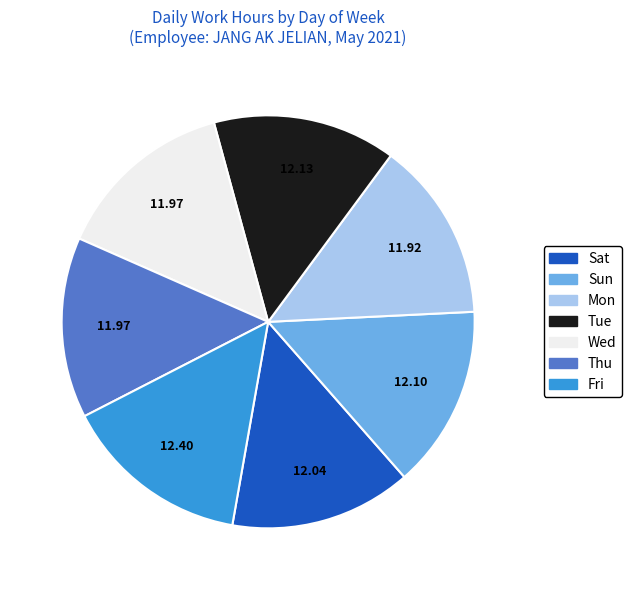

Combined, do Fri and Sat account for over 50%?

No